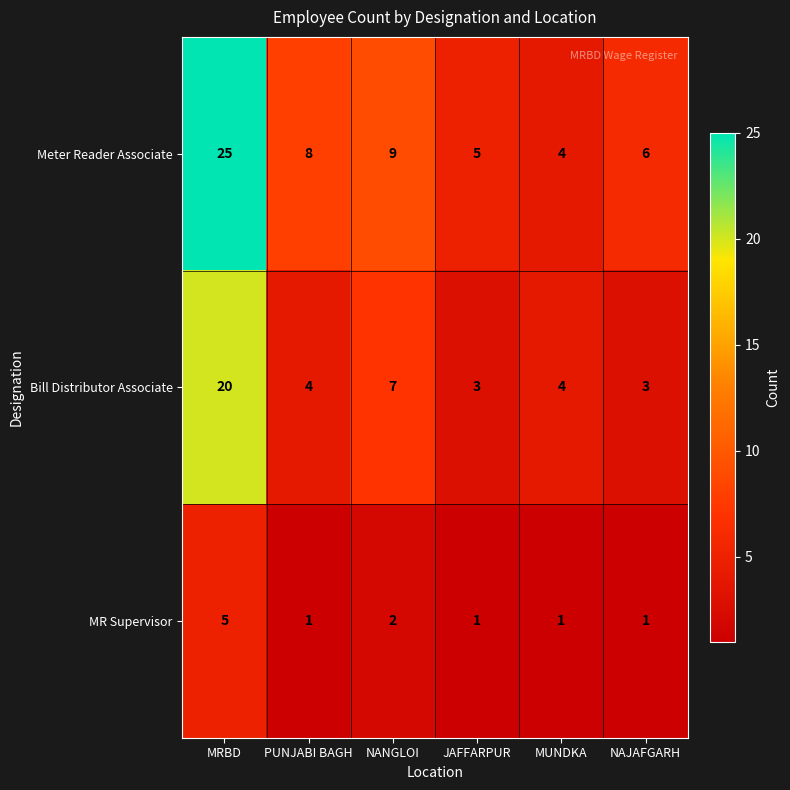

At which category is the sum across all series the highest?

MRBD